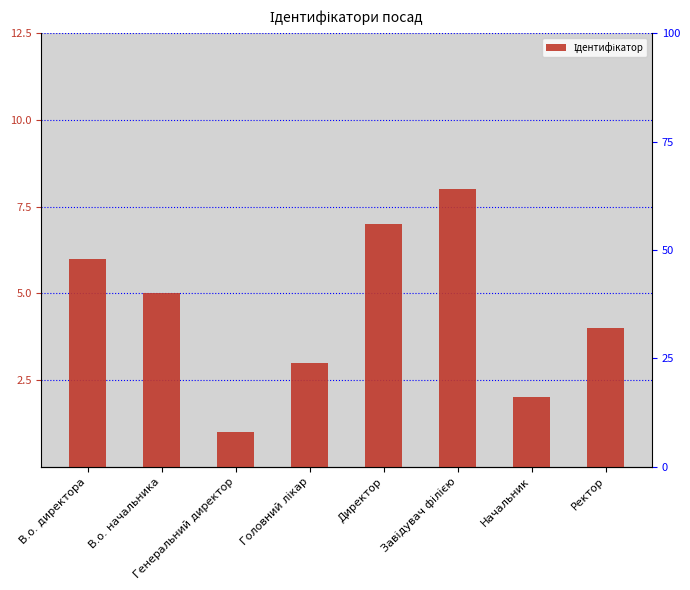

What is the label of the 5th bar from the right?

Головний лікар